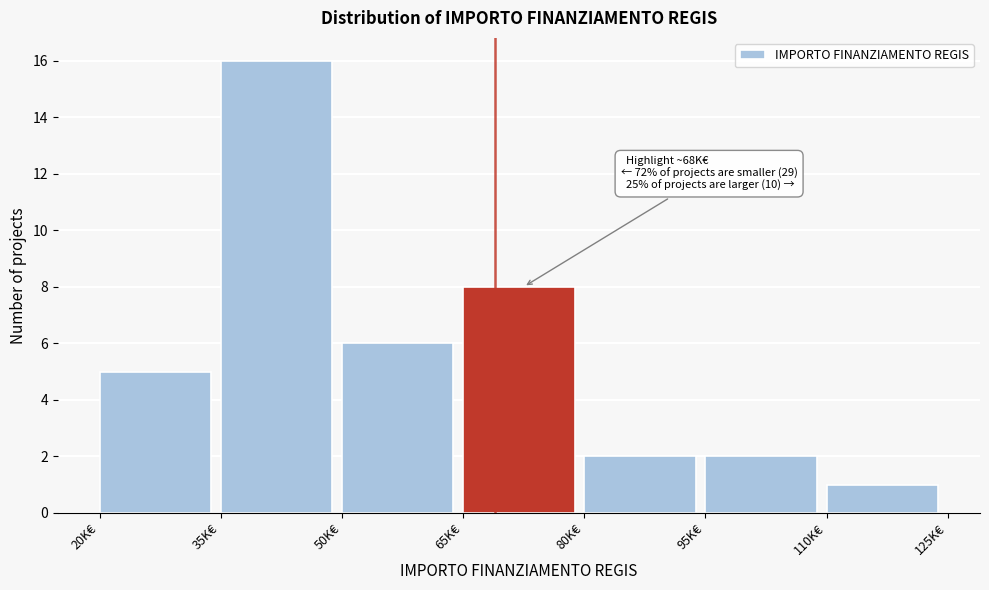

Reading left to right, extract all data points from this chart.

20K€=5	35K€=16	50K€=6	65K€=8	80K€=2	95K€=2	110K€=1